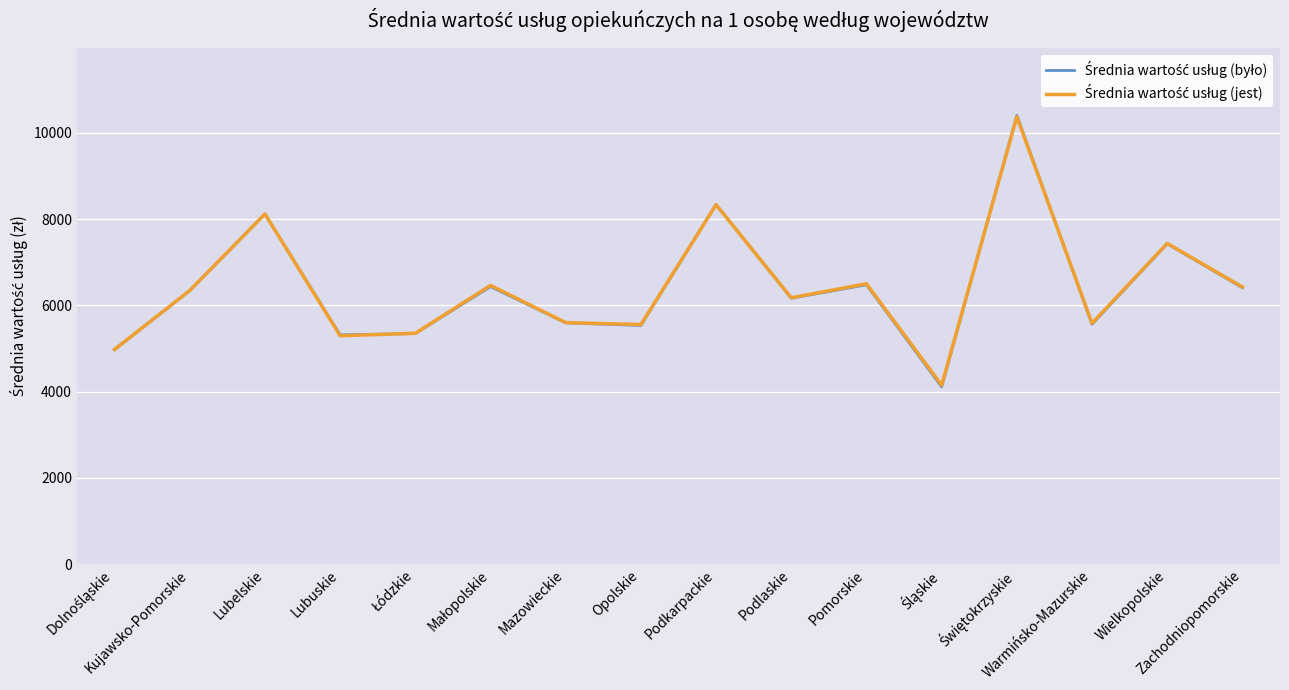

Which series has the widest spread of values?

Średnia wartość usług (było)